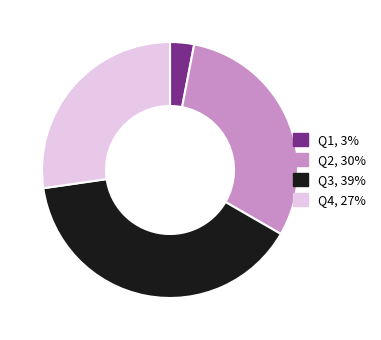

Which slice is the smallest?

Q1